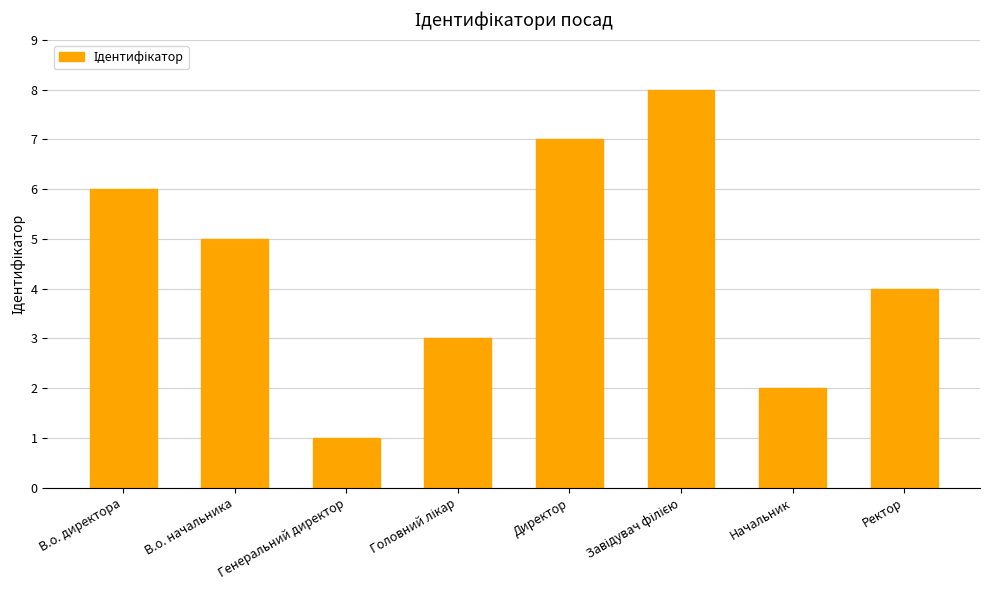

How many values are below 5?

4